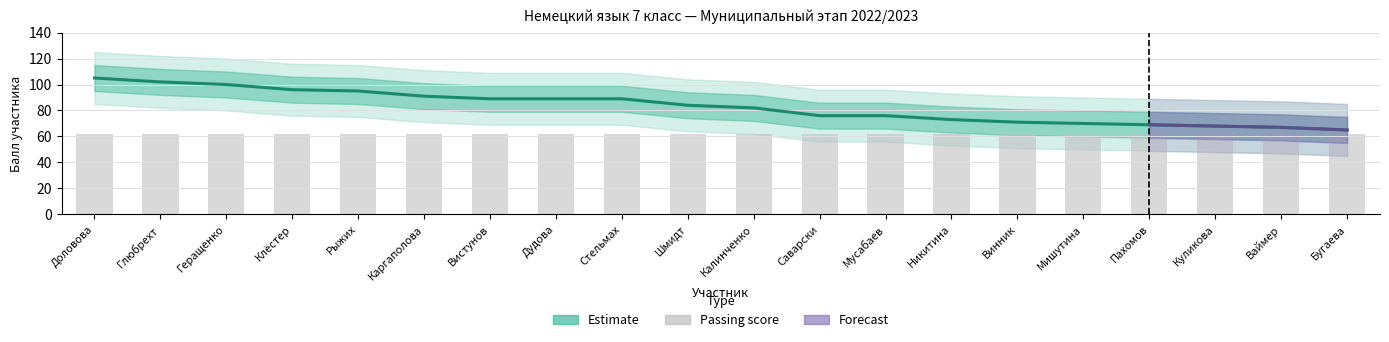

What is the label of the 9th bar from the left?

Стельмах